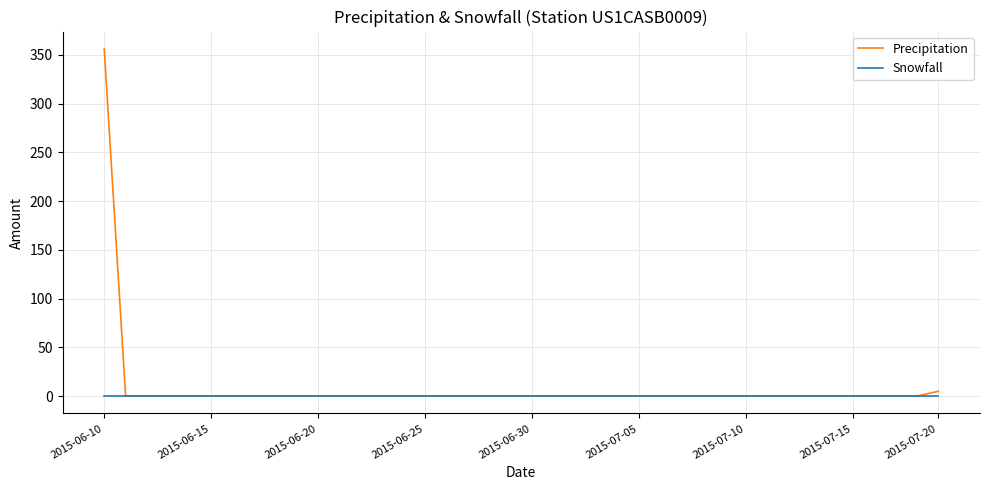

Which series has the widest spread of values?

Precipitation